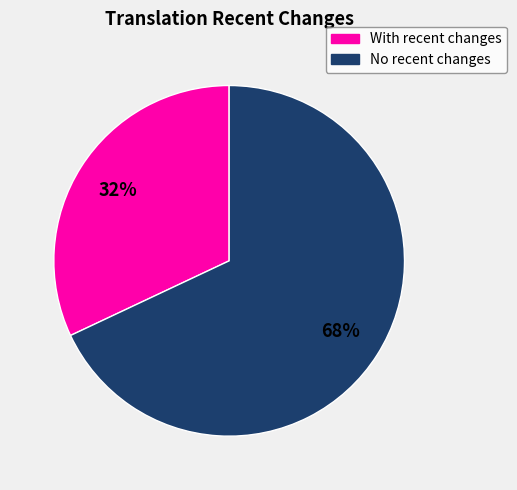

To the nearest percent, what is the average slice percentage?

50%